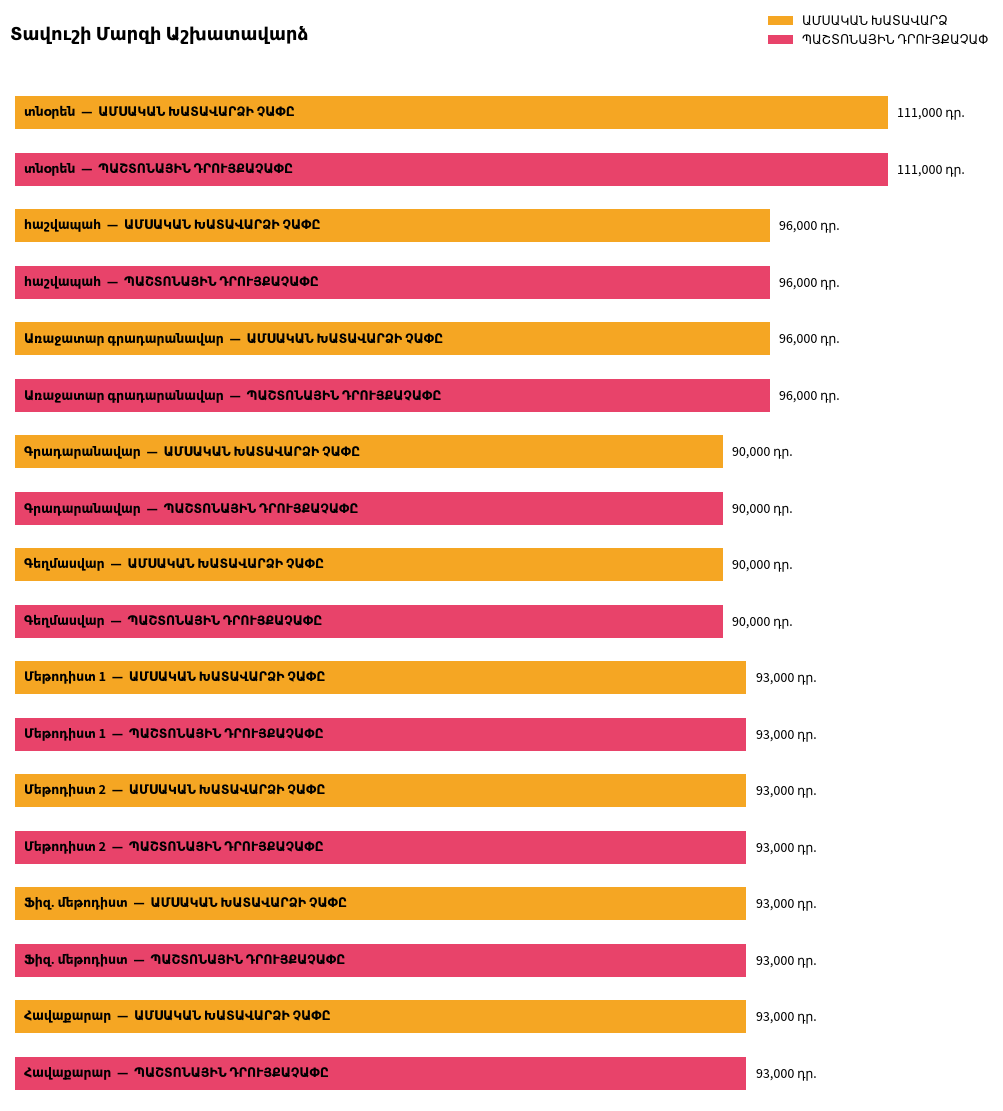

What is the lowest value of the ՊԱՇՏՈՆԱՅԻՆ ԴՐՈՒՅՔԱՉԱՓԸ series?

90000